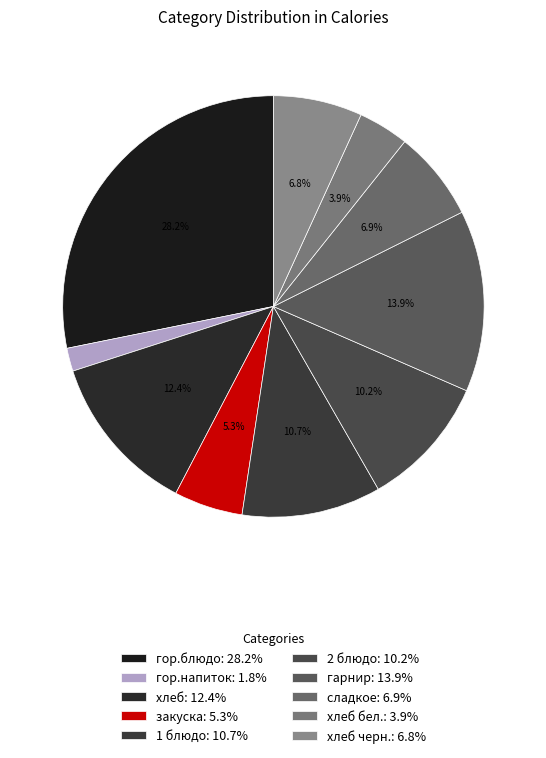

How many segments does this pie chart have?

10